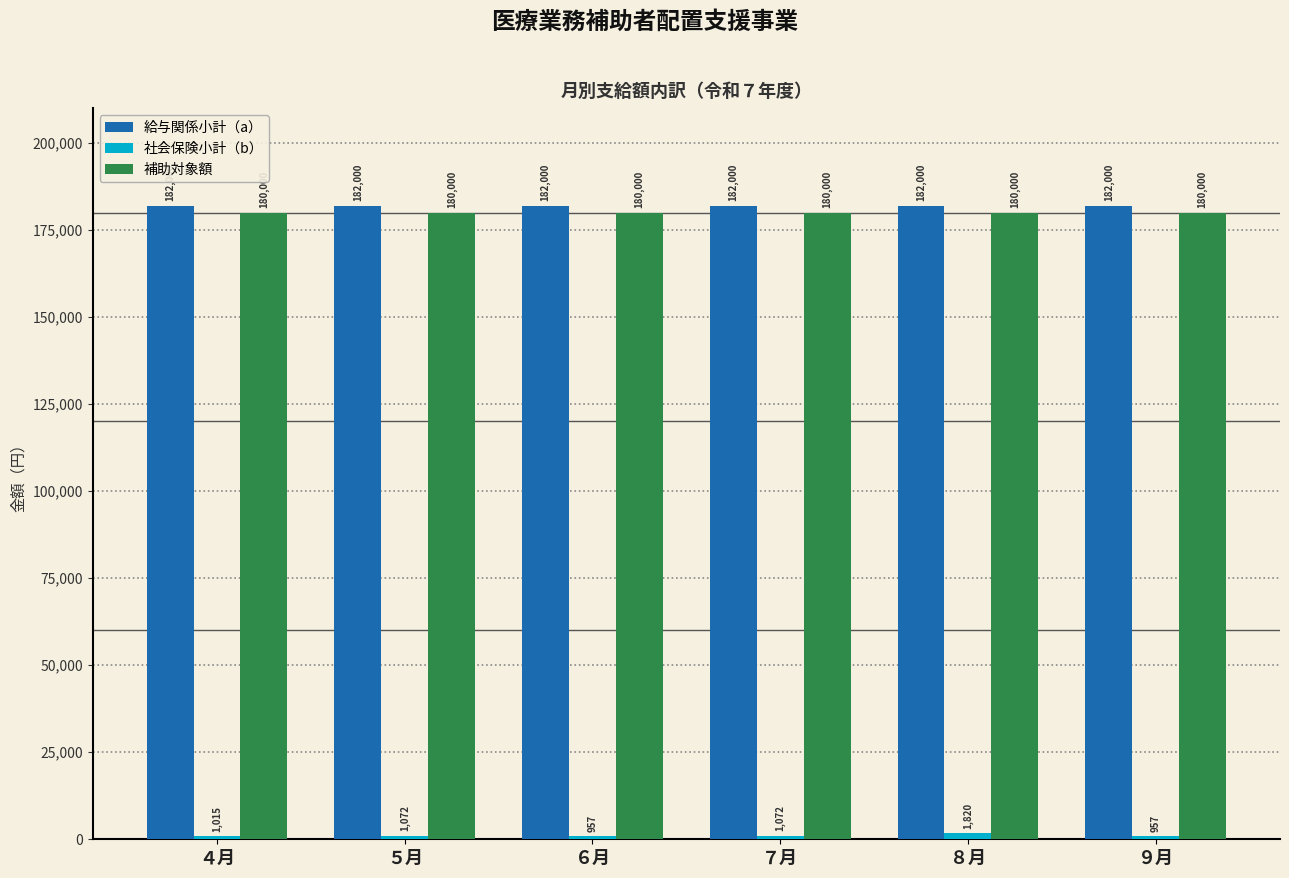

What is the average value of the 補助対象額 series?

180000